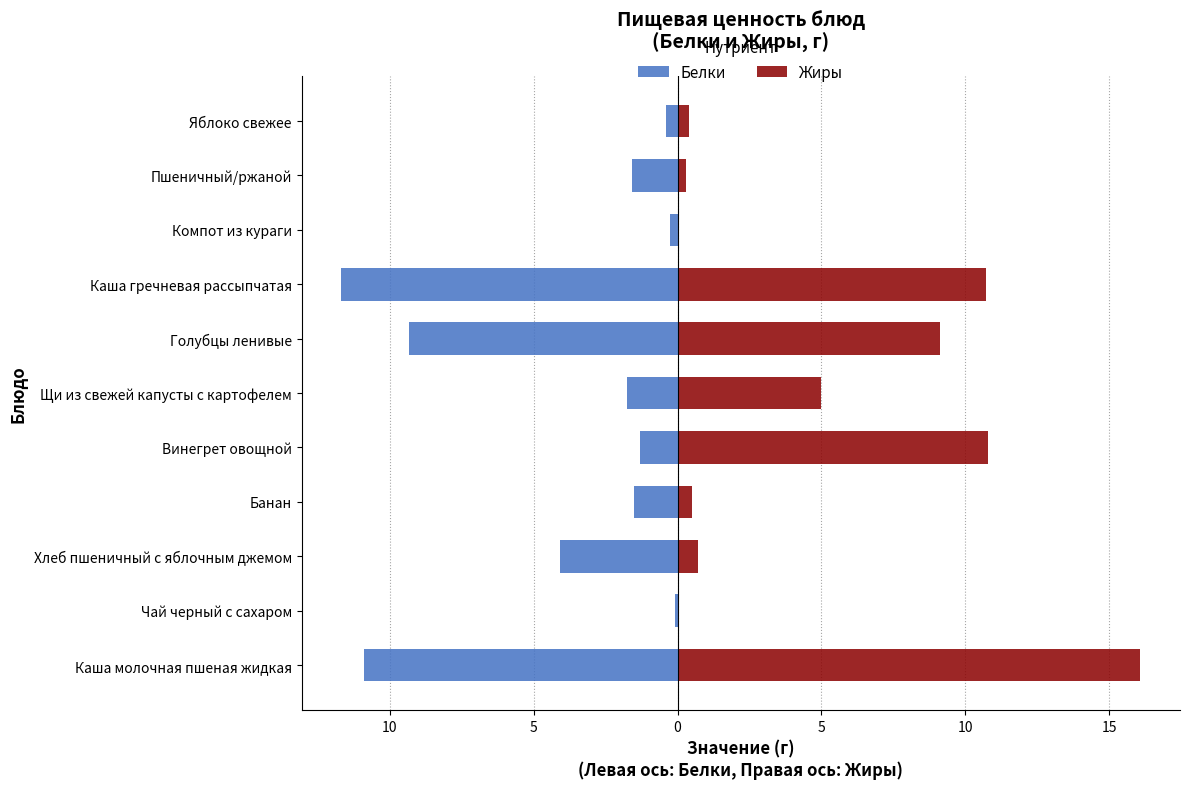

Between Банан and Каша гречневая рассыпчатая, which series saw the biggest shift?

Жиры